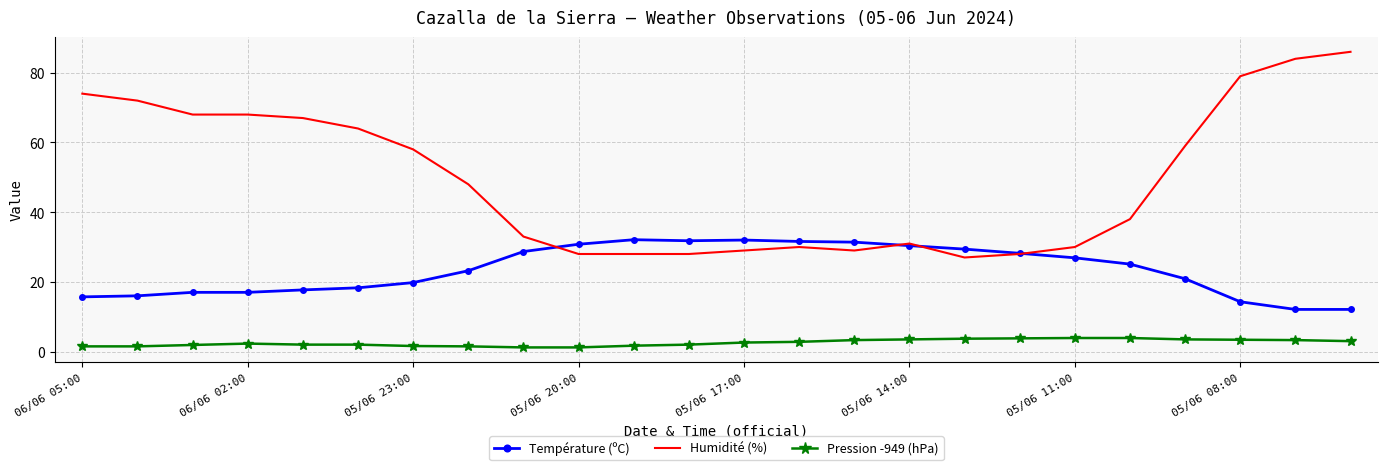

What is the sum of all Humidité (%) values?

1186.0